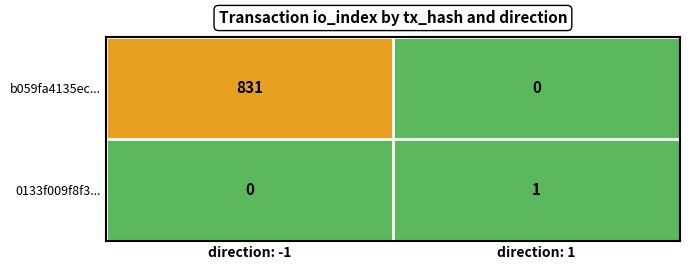

How many data points does each series have?

2